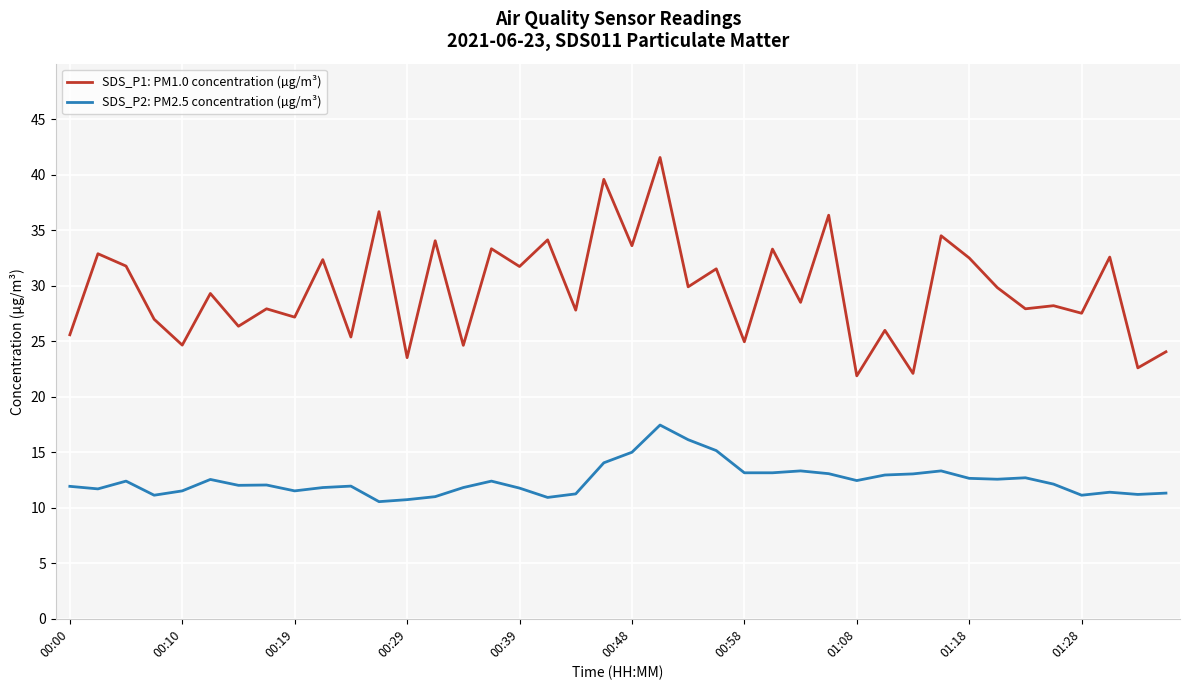

What is the lowest value of the SDS_P2: PM2.5 concentration (µg/m³) series?

10.6